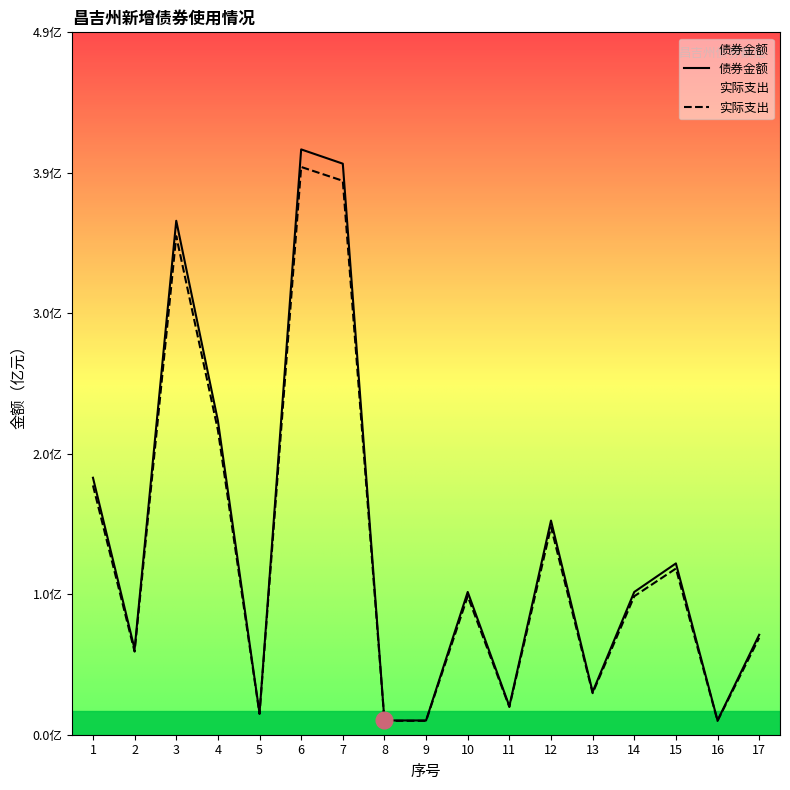

What is the sum of the 实际支出 values at 8 and 16?

0.2